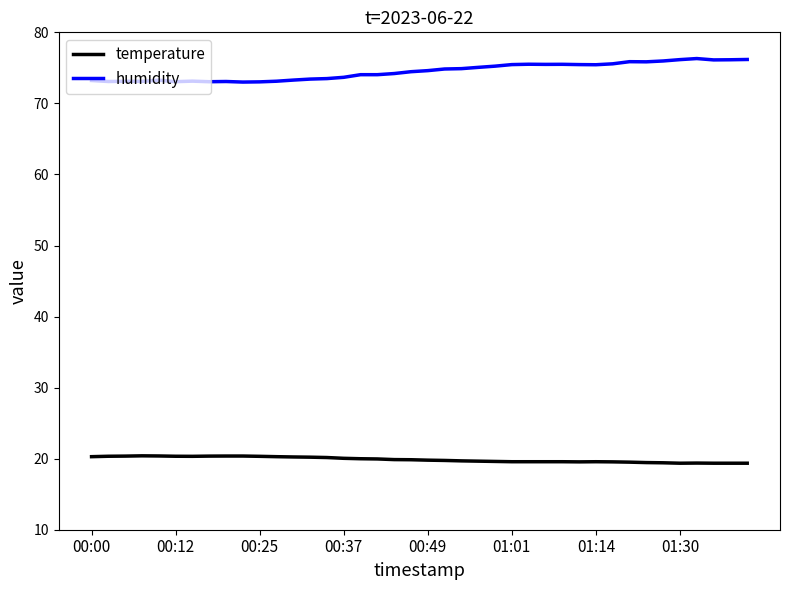

Rank the series by their maximum value, from highest to lowest.

humidity, temperature